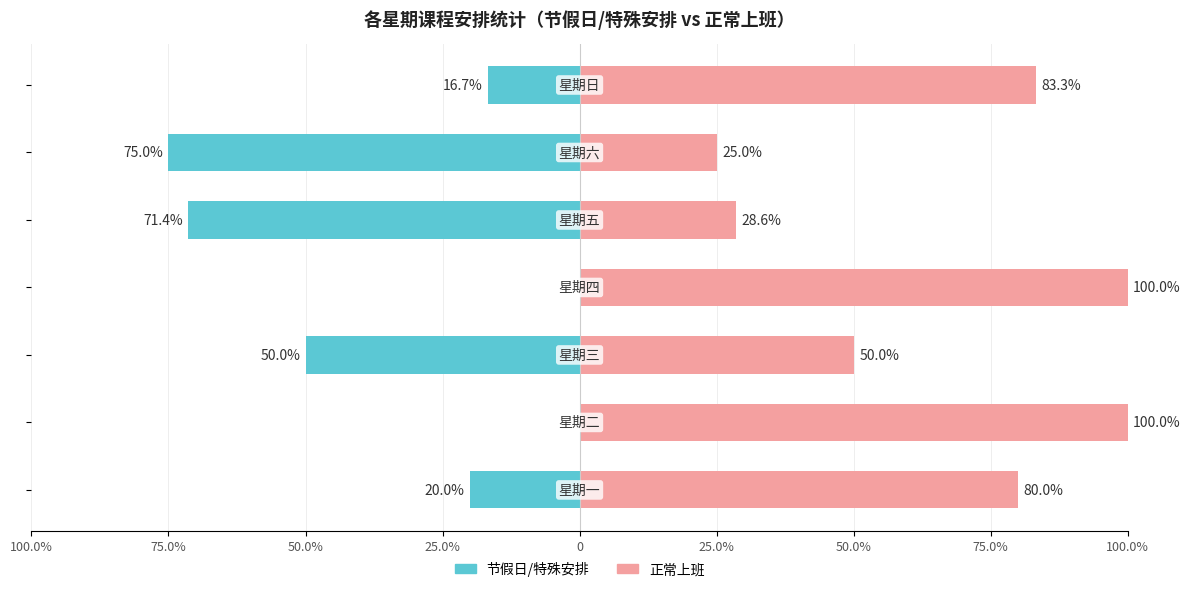

Does the chart contain any negative values?

Yes